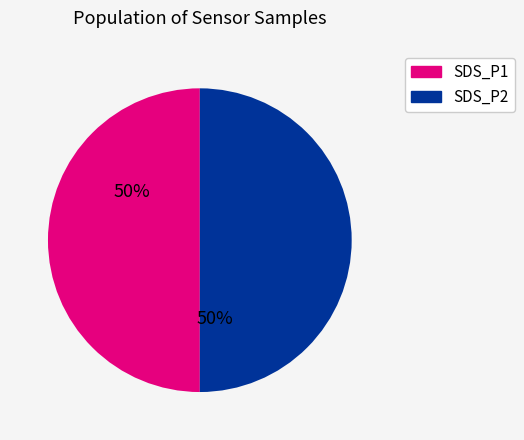

To the nearest percent, what portion does SDS_P2 represent?

50%